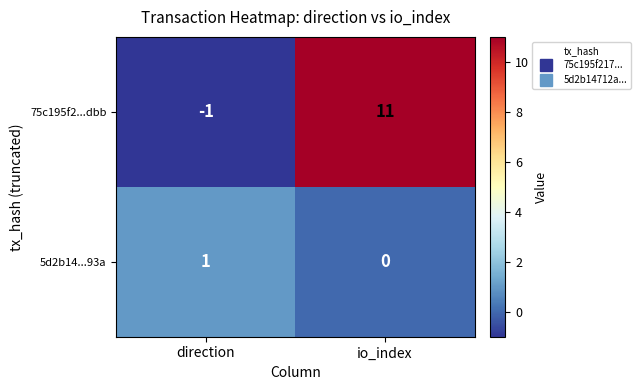

What is the average value of the 75c195f2...dbb series?

5